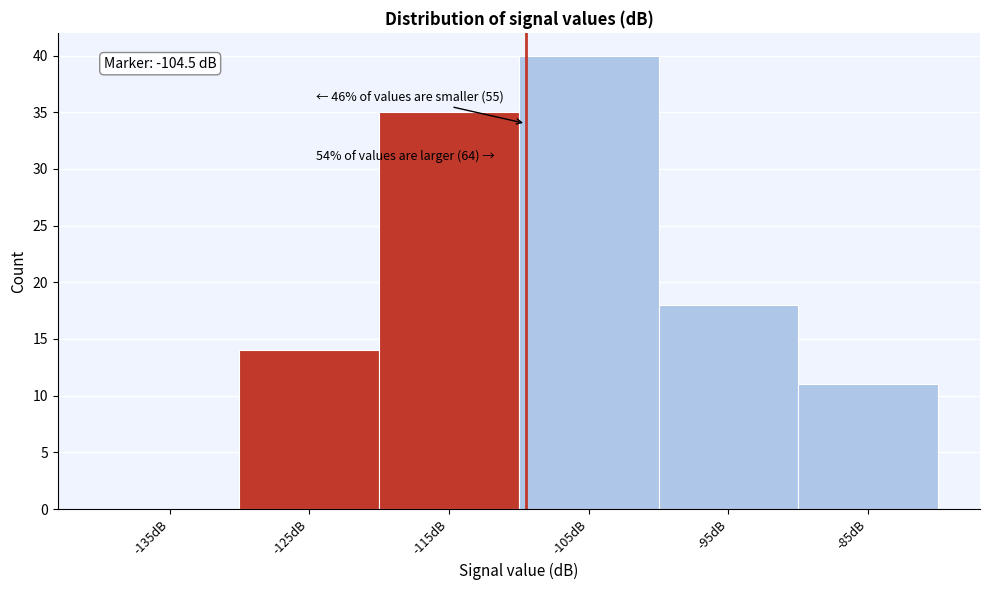

Reading right to left, transcribe all the data shown in this chart.

-85dB=11	-95dB=18	-105dB=40	-115dB=35	-125dB=14	-135dB=0